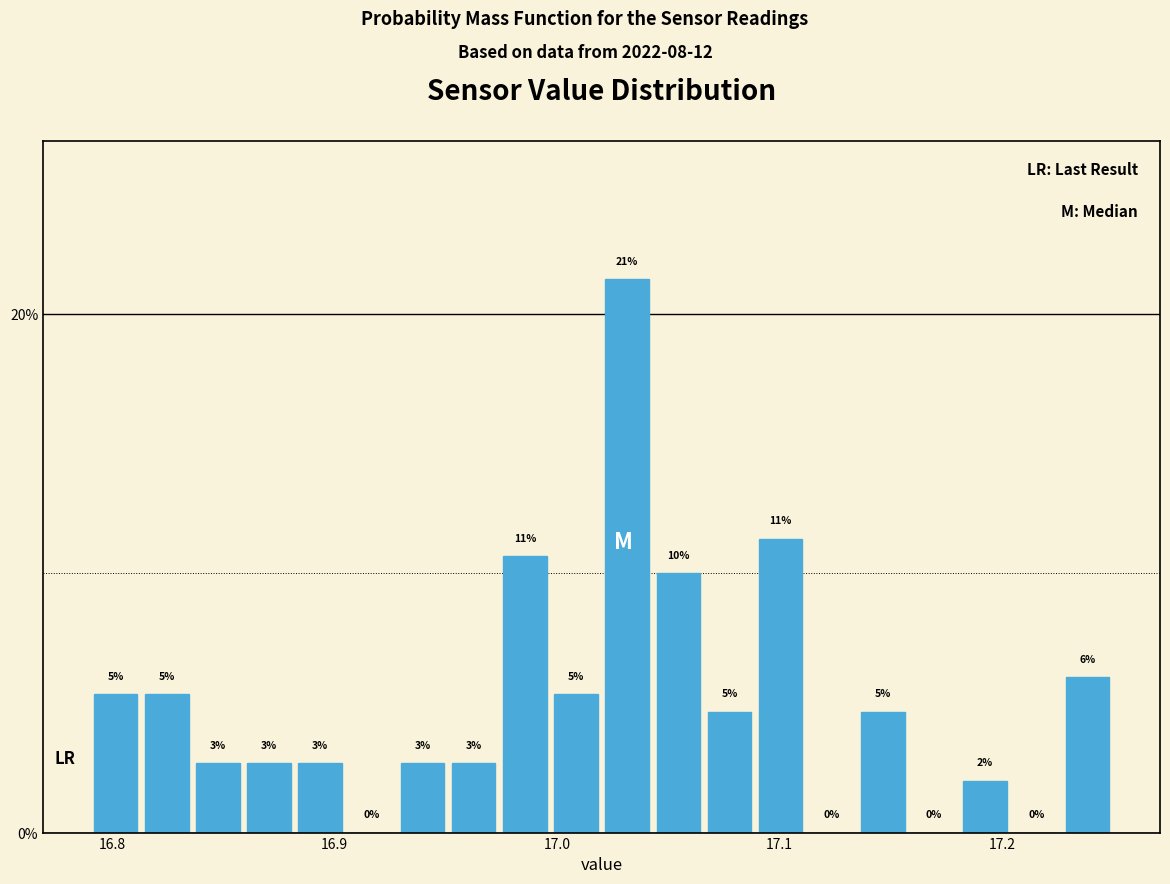

Read against the x-axis, roughly where is the centre of the tallest bar?

17.03